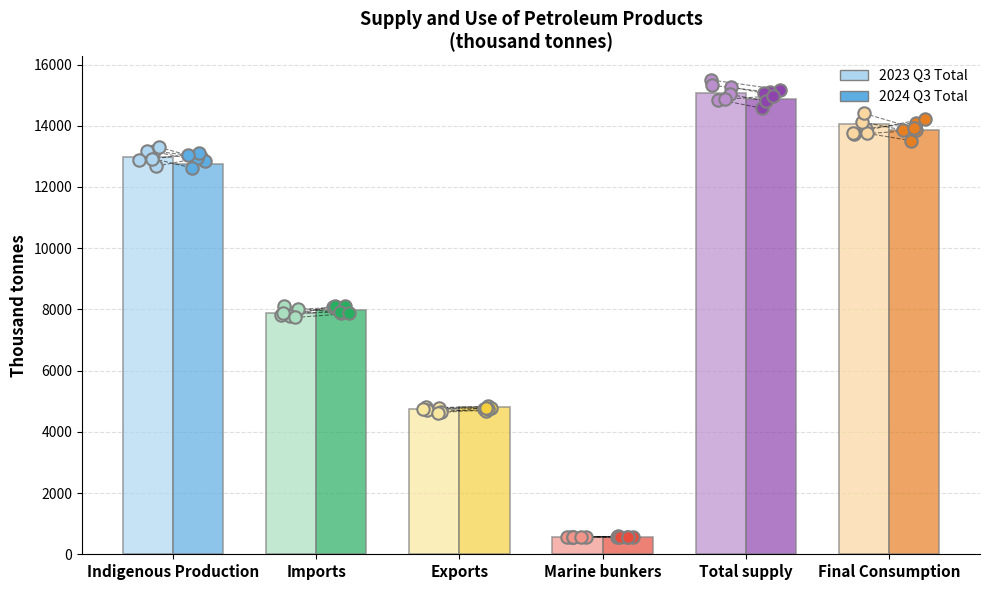

What is the total value across all series at Indigenous Production?

25703.5